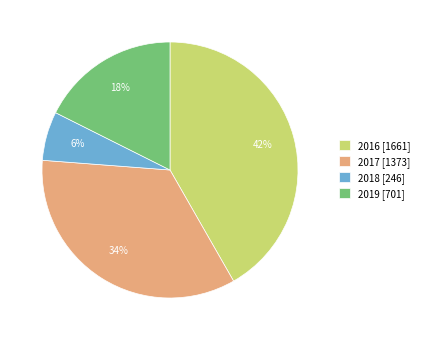

To the nearest percent, what is the difference between the largest and smallest slice percentages?

36%